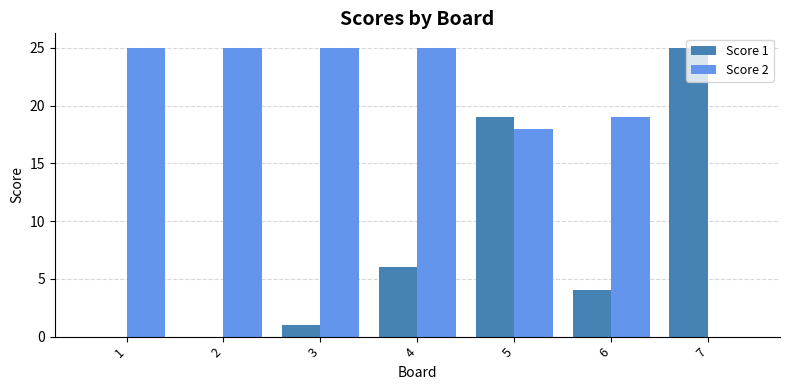

Count the number of categories in the chart.

7